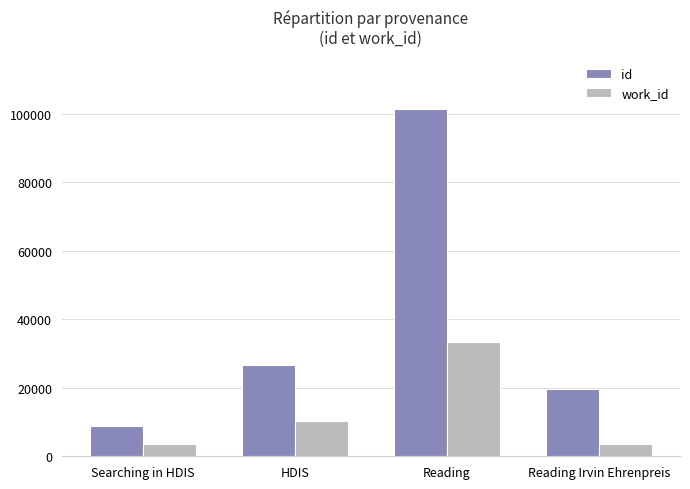

What is the label of the 2nd bar from the right?

Reading